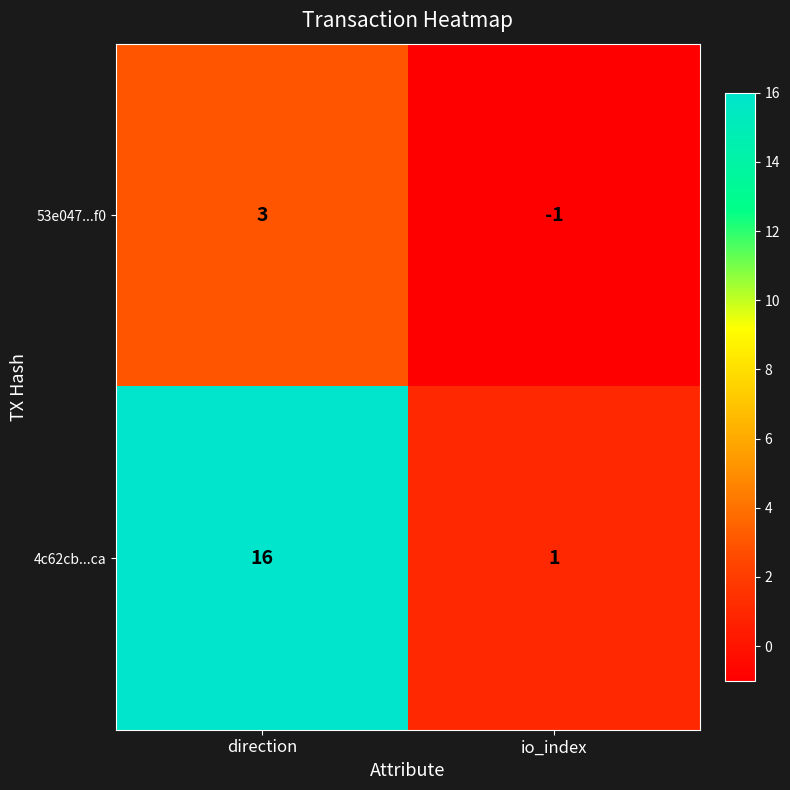

What is the approximate value of 4c62cb...ca at direction, to the nearest 10?

20